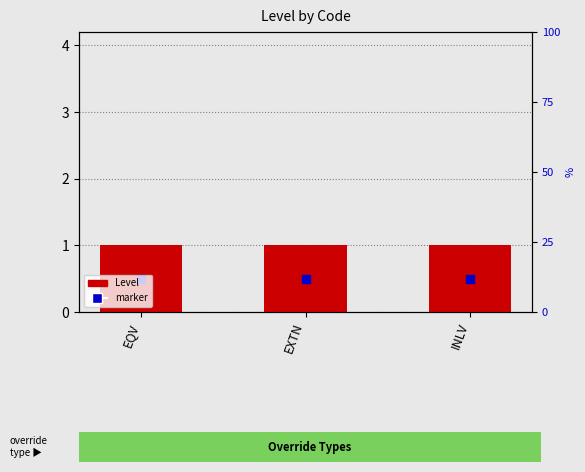

At how many categories does at least one series exceed 0?

3